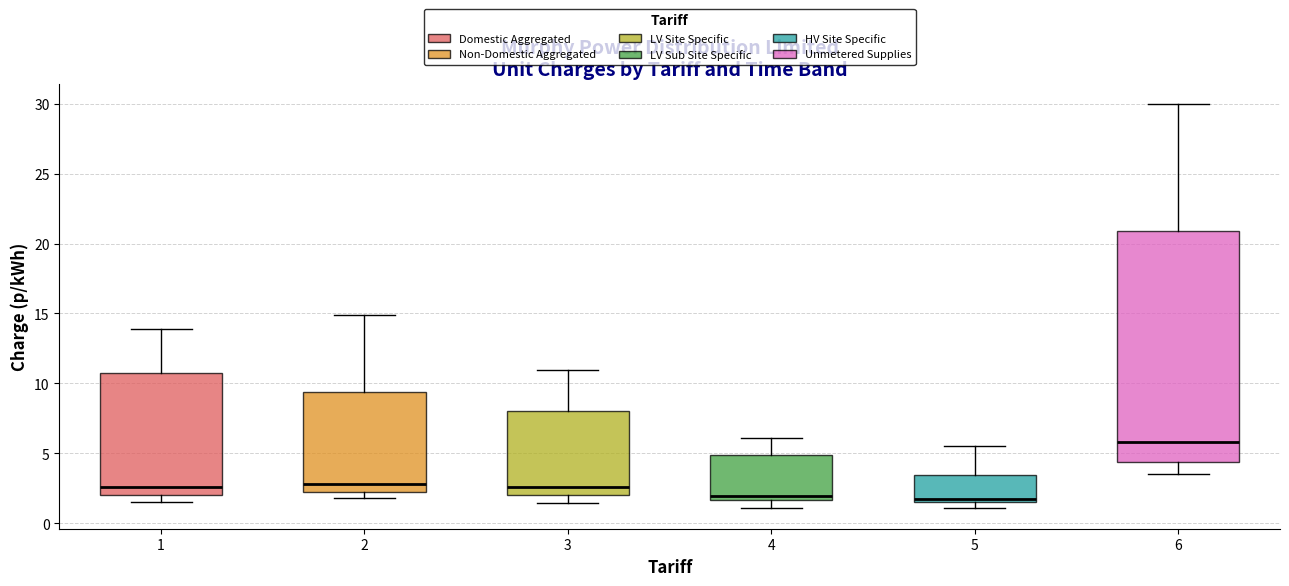

Reading left to right, read every box against the y-axis: the position of its median line, the range the box covers, and the ends of its whiskers. The values are not printed on the chart, so give them approximately, as read against the axis.

1: median 2.5, box 2.0 to 11.0, whiskers 1.5 to 14.0
2: median 3.0, box 2.0 to 9.5, whiskers 2.0 (just below the box's lower edge) to 15.0
3: median 2.5, box 2.0 to 8.0, whiskers 1.5 to 11.0
4: median 2.0, box 1.5 to 5.0, whiskers 1.0 to 6.0
5: median 1.5 (just above the box's lower edge), box 1.5 to 3.5, whiskers 1.0 to 5.5
6: median 6.0, box 4.5 to 21.0, whiskers 3.5 to 30.0